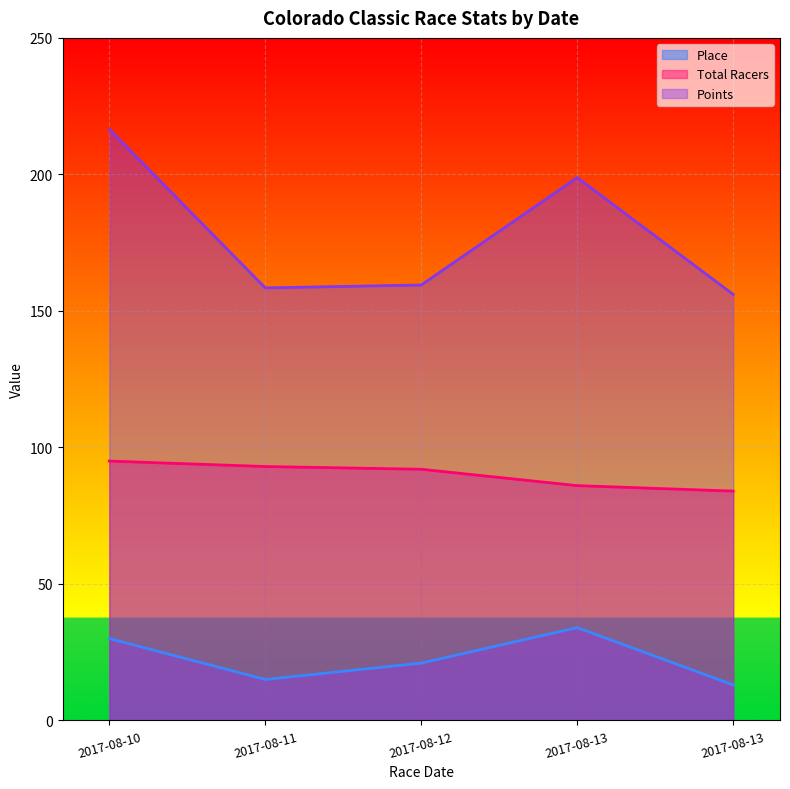

How many distinct data groups are displayed?

3